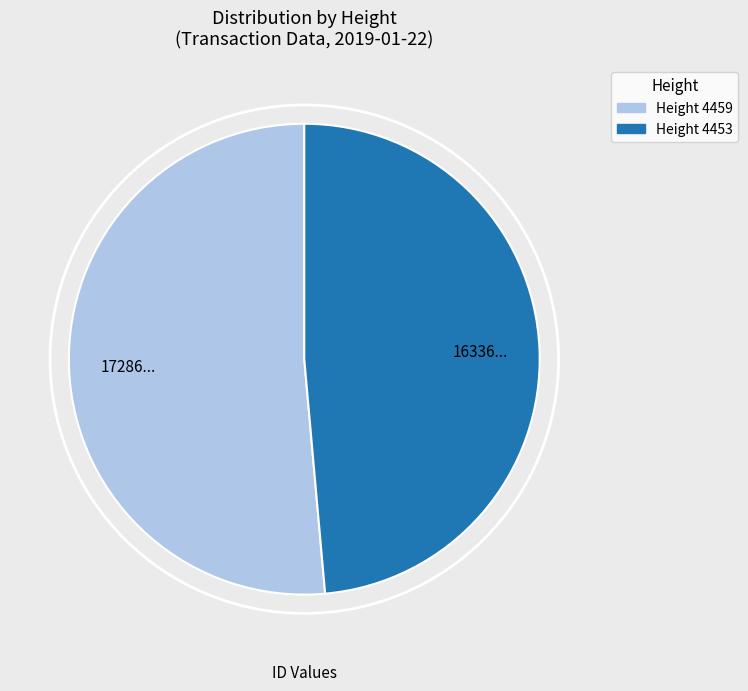

Combined, do Height 4453 and Height 4459 account for over 50%?

Yes